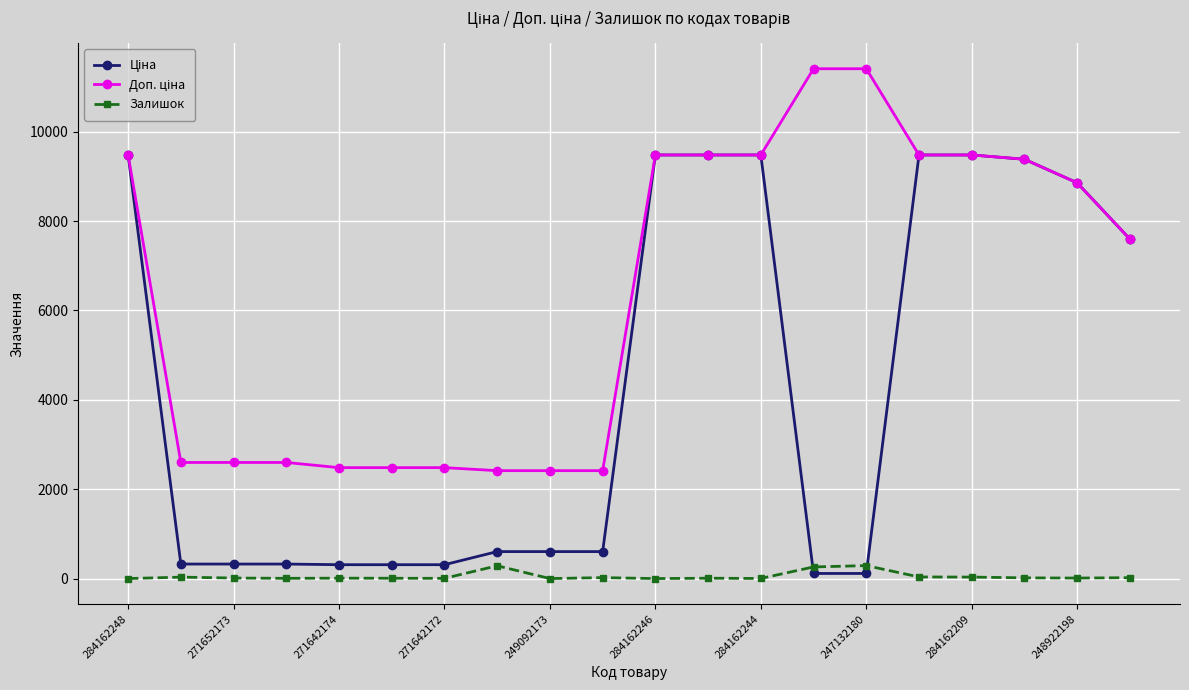

What is the sum of all Залишок values?

1053.0